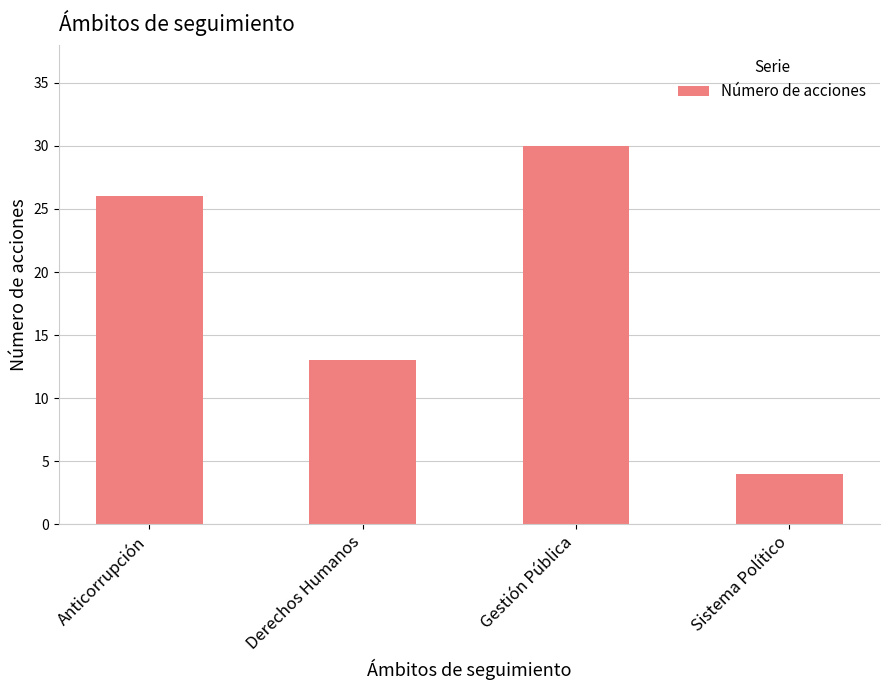

Does the chart contain stacked bars?

No